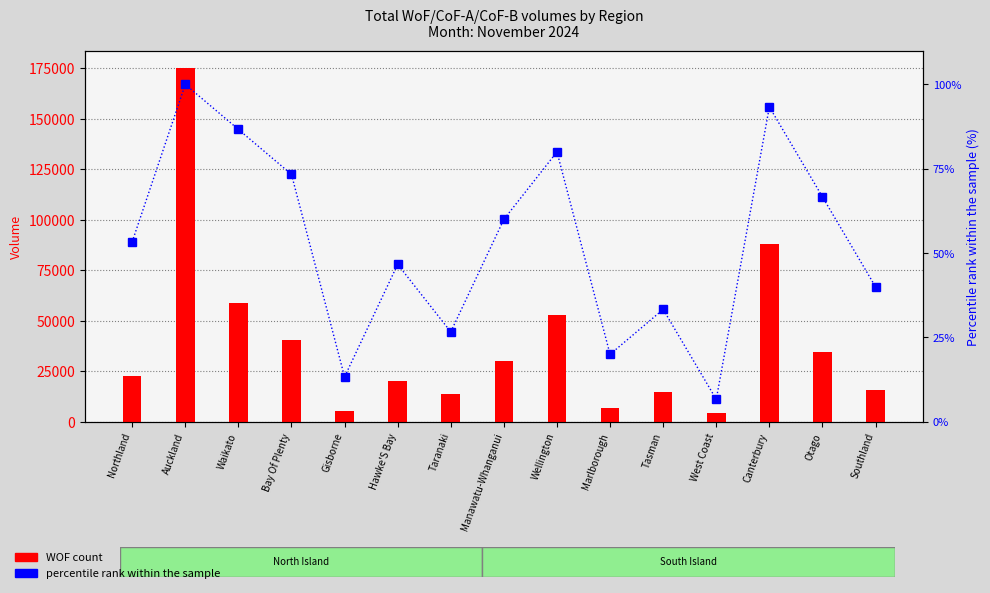

At which label is WOF percentile rank within sample closest to 53?

Northland